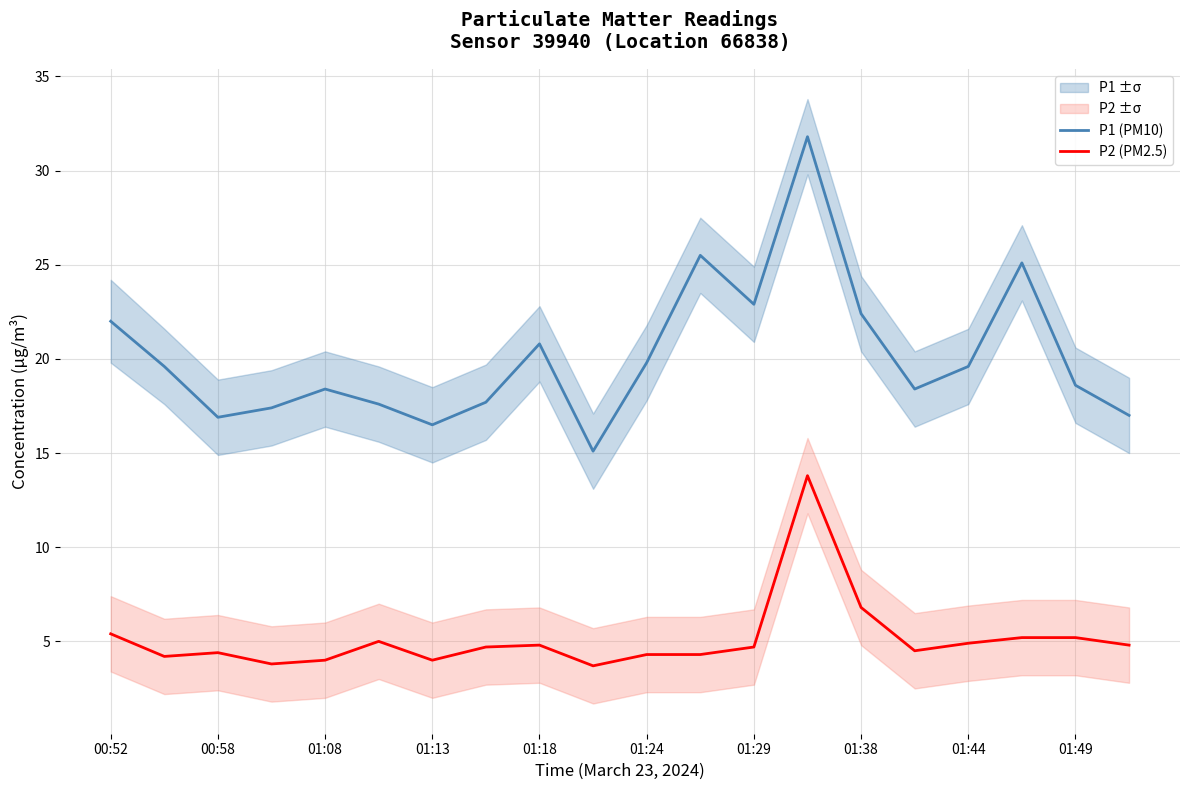

What is the average value of the P1 (PM10) series?

20.2